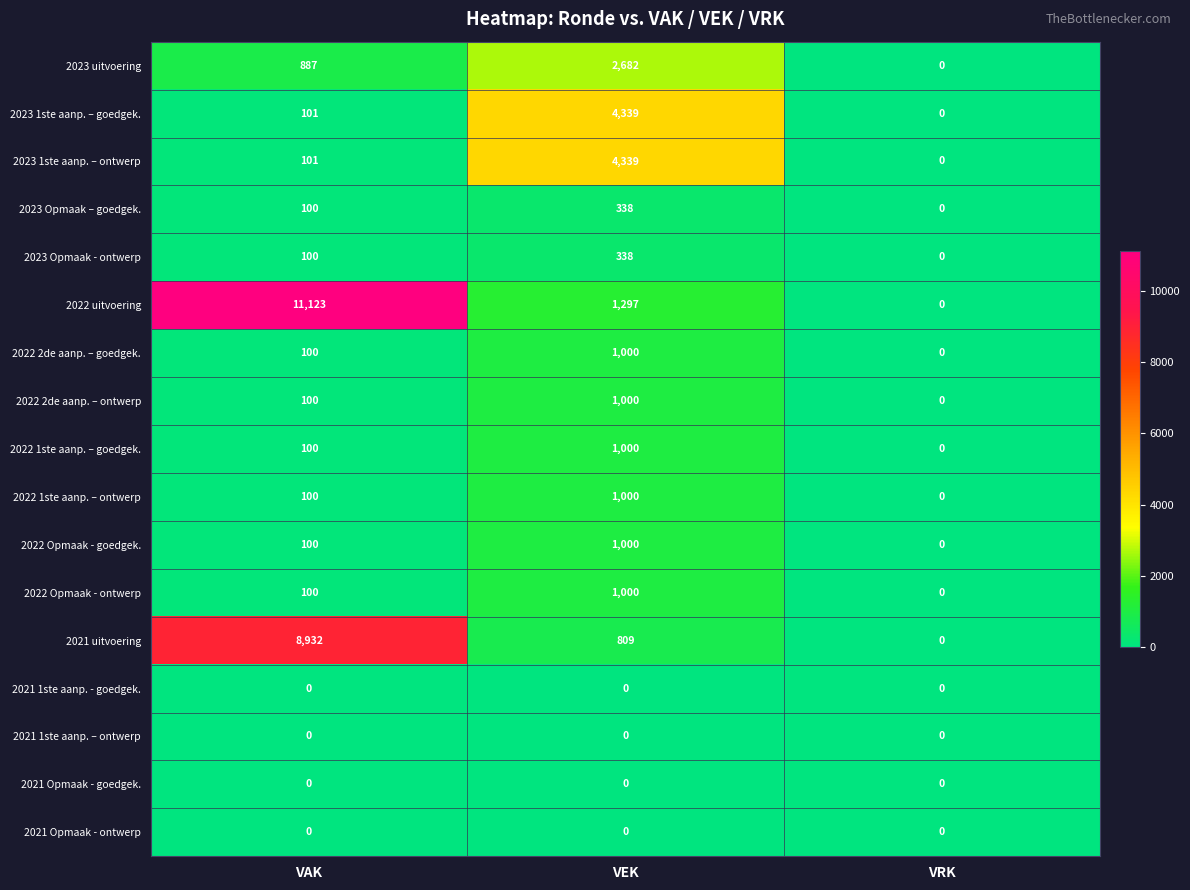

What is the total value across all series at VEK?

20142